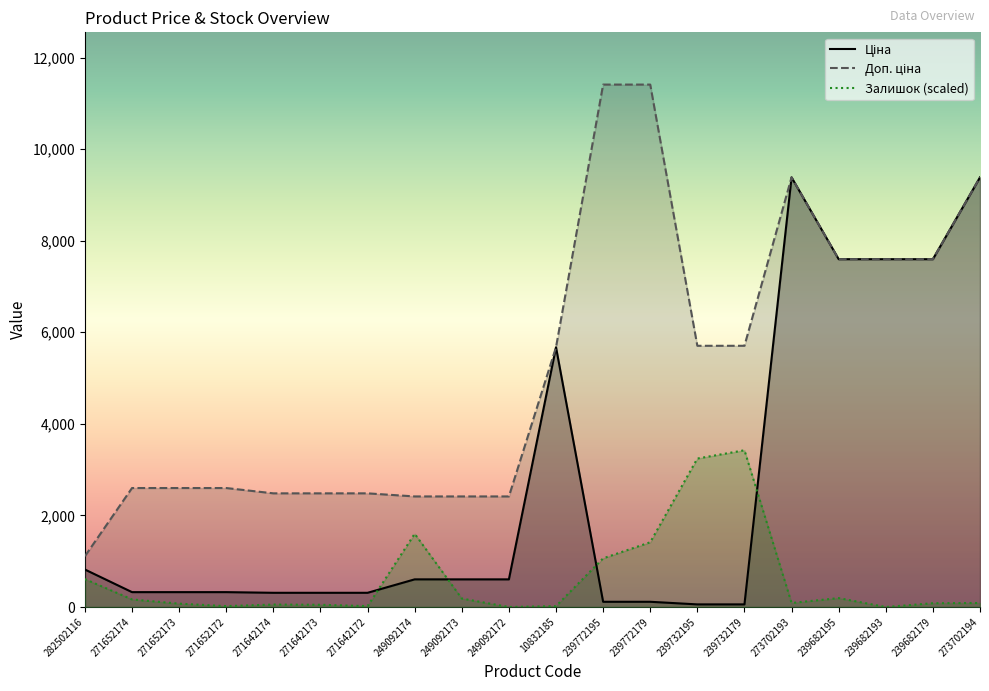

Which series has the widest spread of values?

Доп. ціна